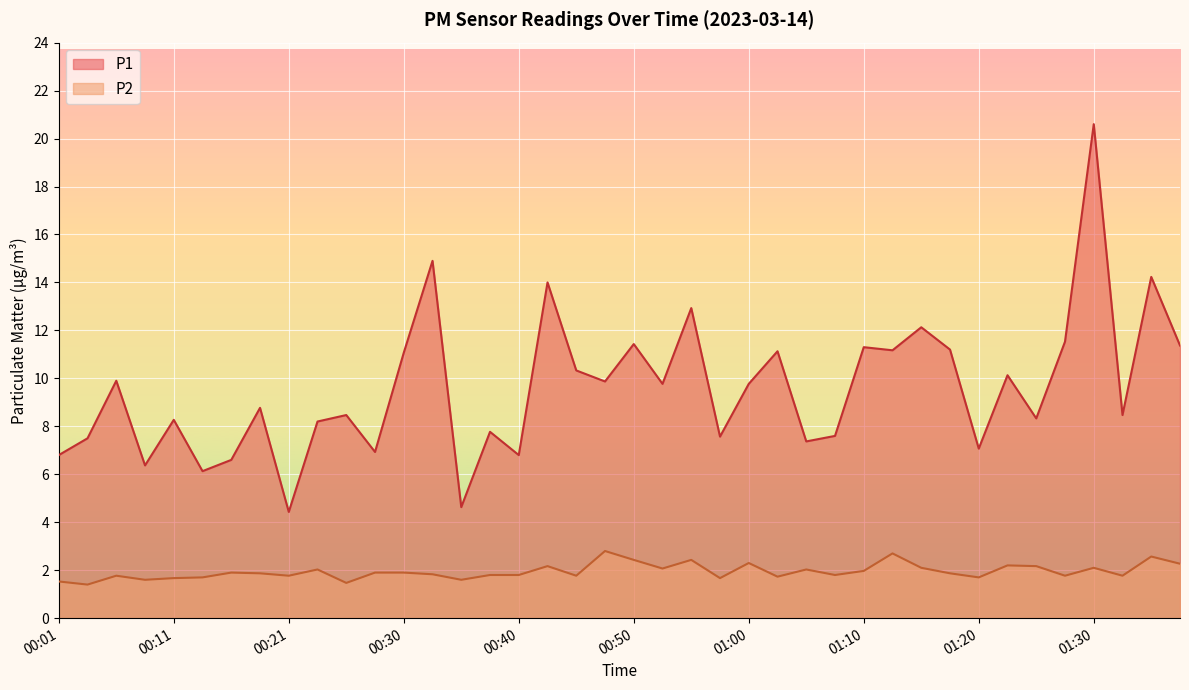

How many lines are shown in the chart?

2